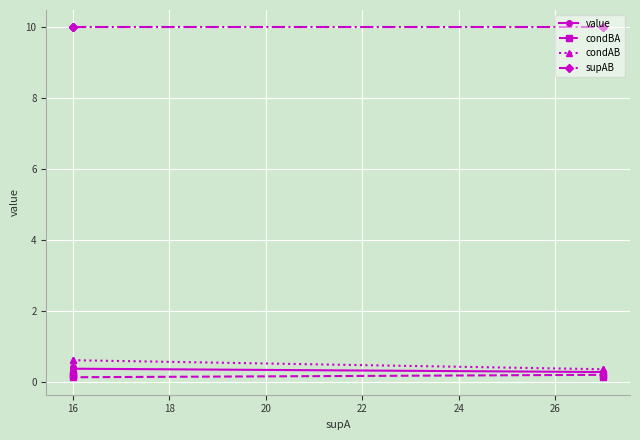

Where is supAB nearest to the value 10?

16